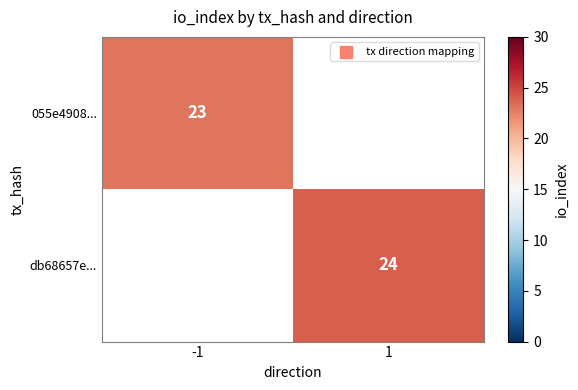

What is the smallest value displayed?

23.0